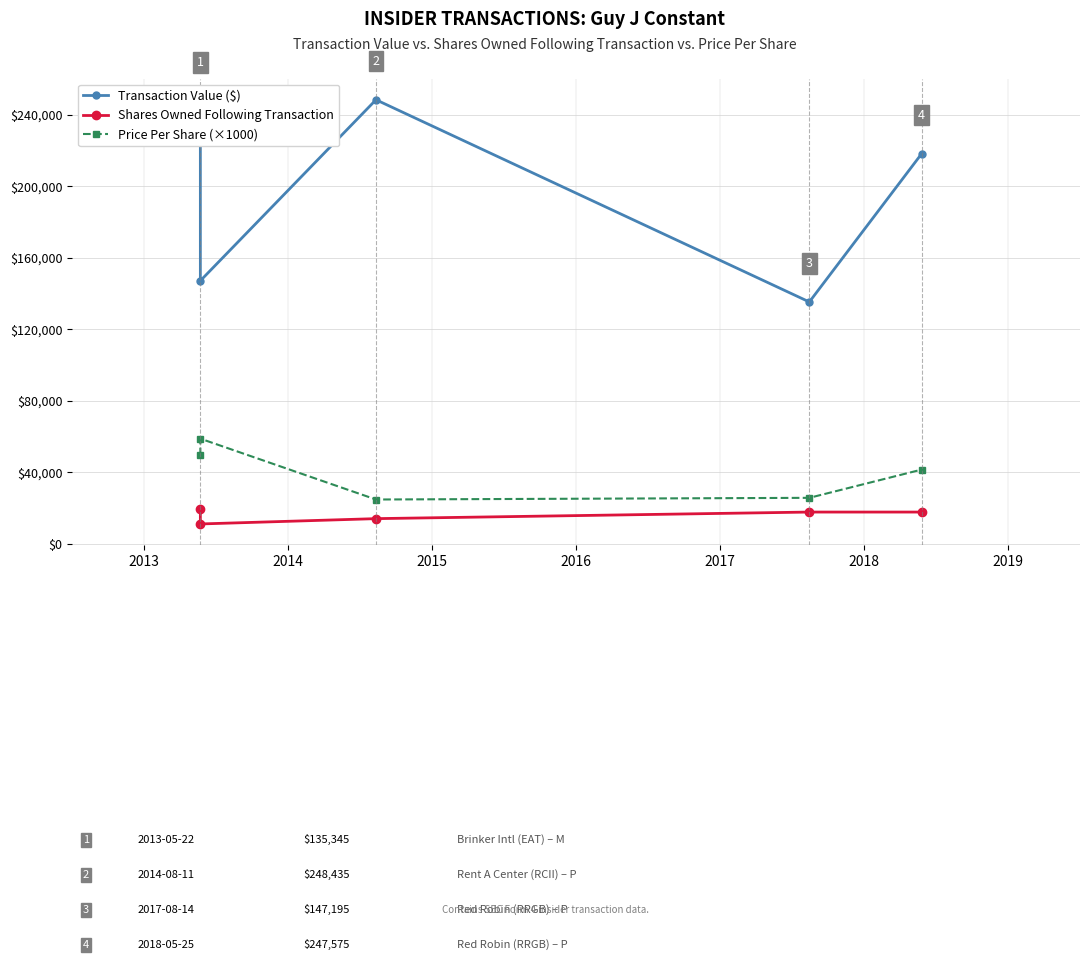

How many values in the Transaction Value ($) series are below 218258?

2